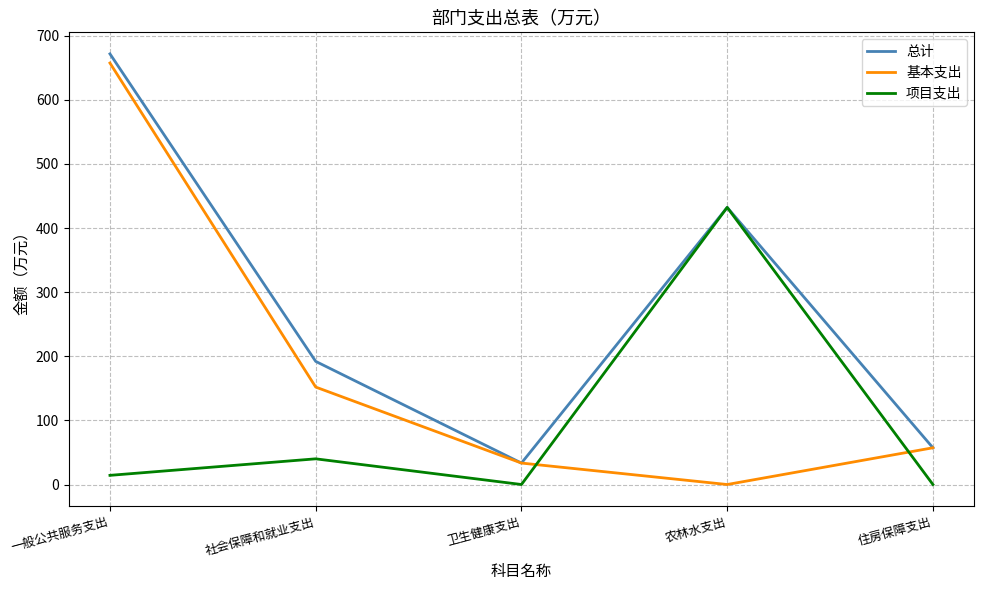

Which series has the largest total across all categories?

总计